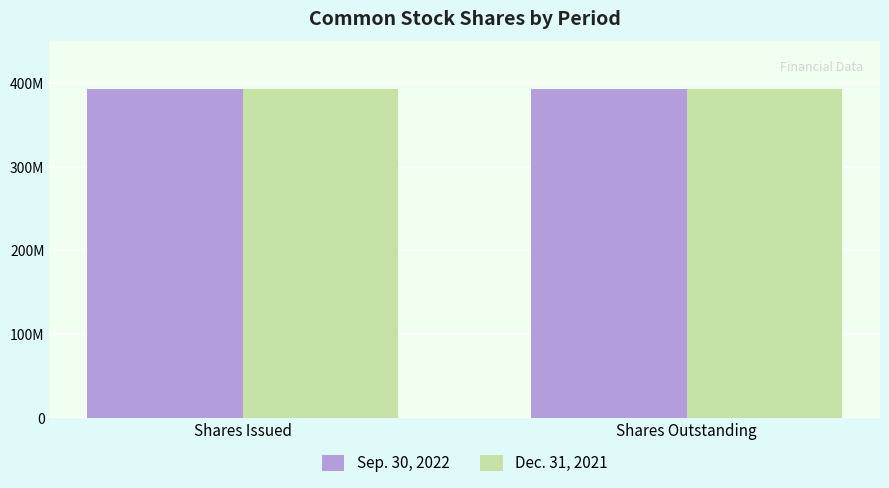

What is the label of the 1st bar from the right?

Shares Outstanding